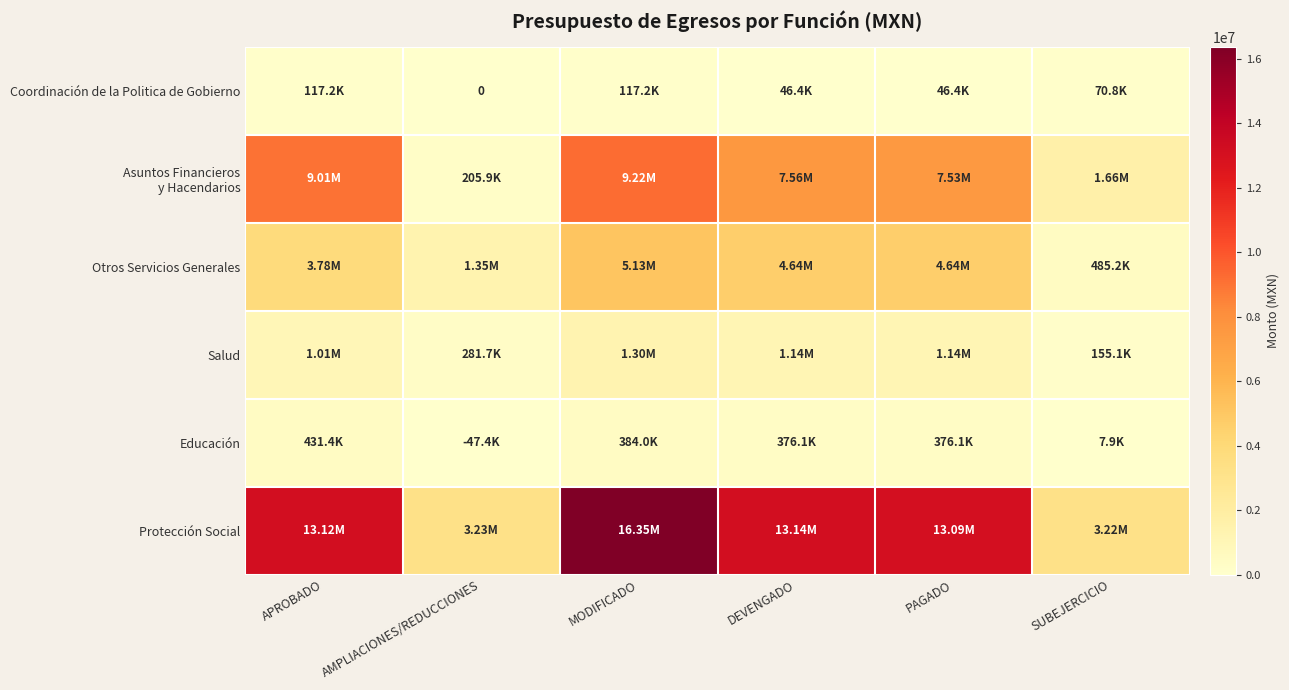

What is the maximum value for Asuntos Financieros y Hacendarios?

9215379.4